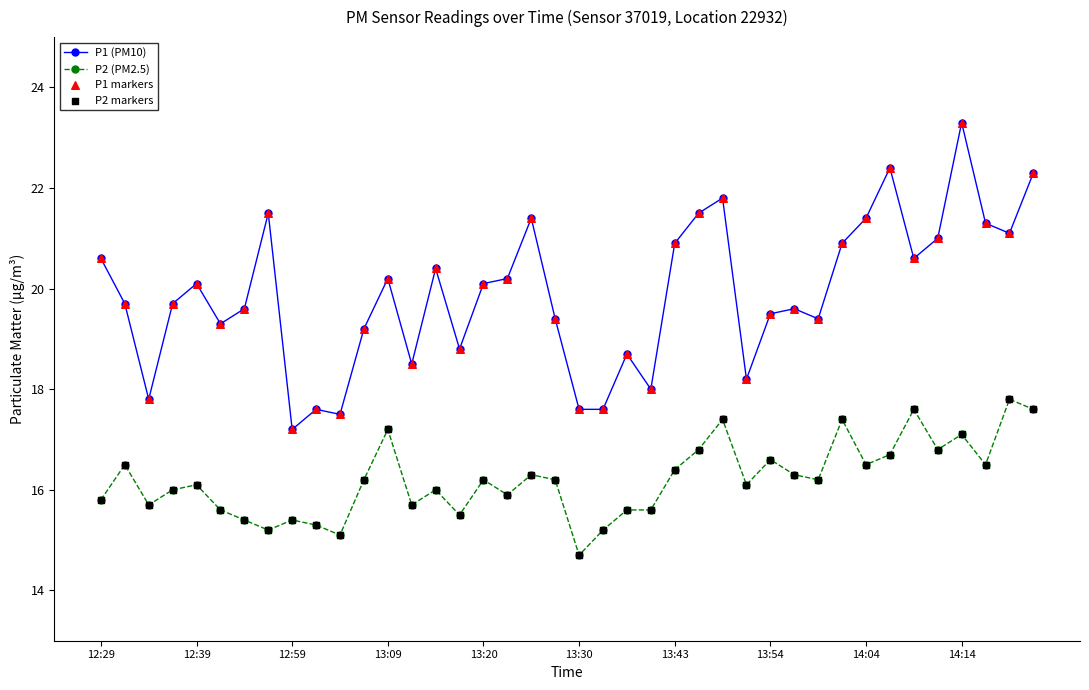

What is the maximum value shown in the chart?

23.3